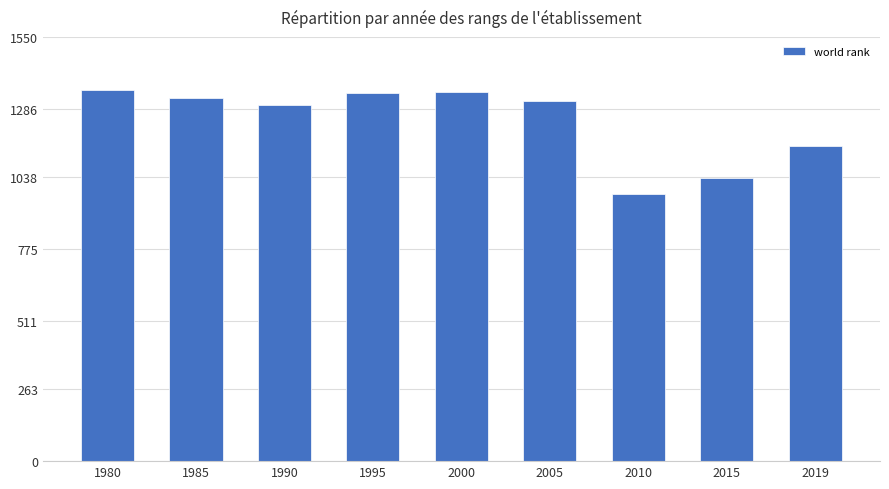

What is the maximum value shown in the chart?

1357